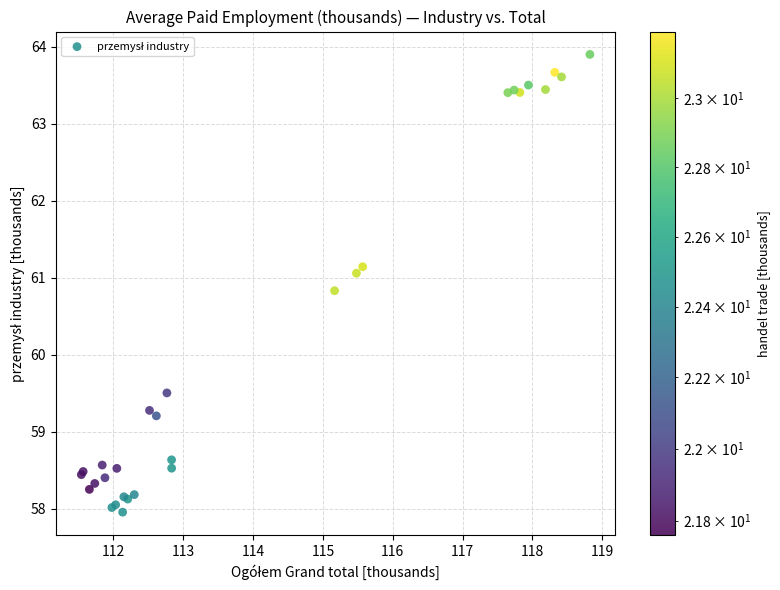

What Y value in the scatter plot is closest to 60?

59.5